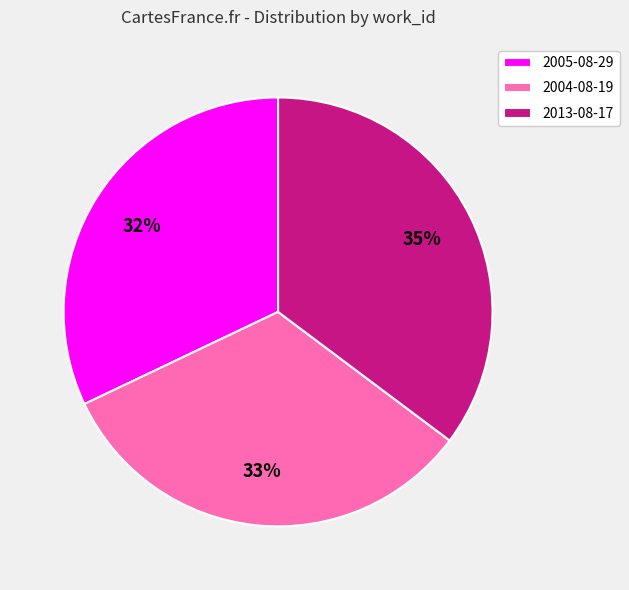

Which has a higher value, 2004-08-19 or 2005-08-29?

2004-08-19